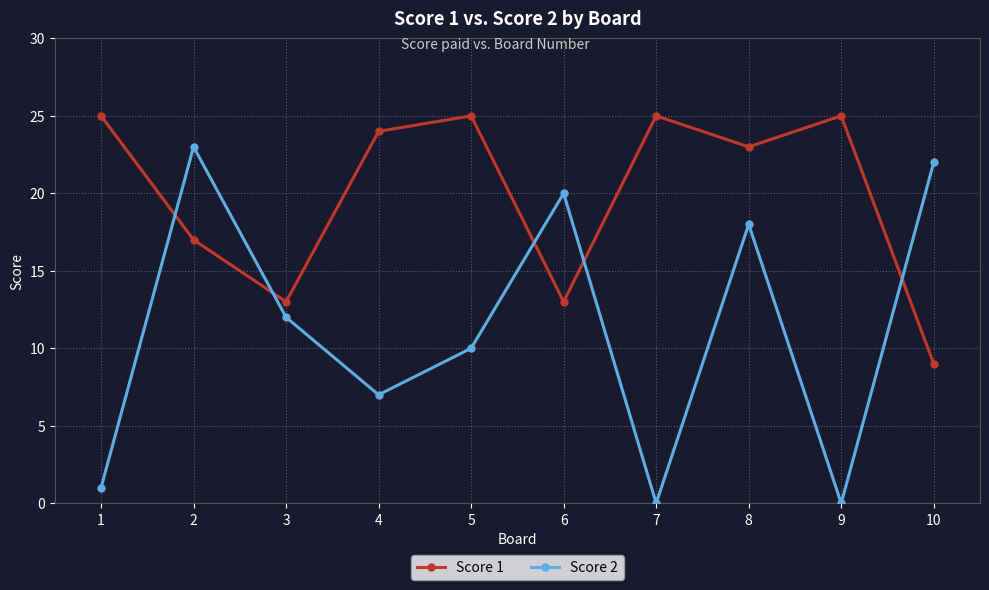

What is the difference between the Score 1 values at 2 and 9?

8